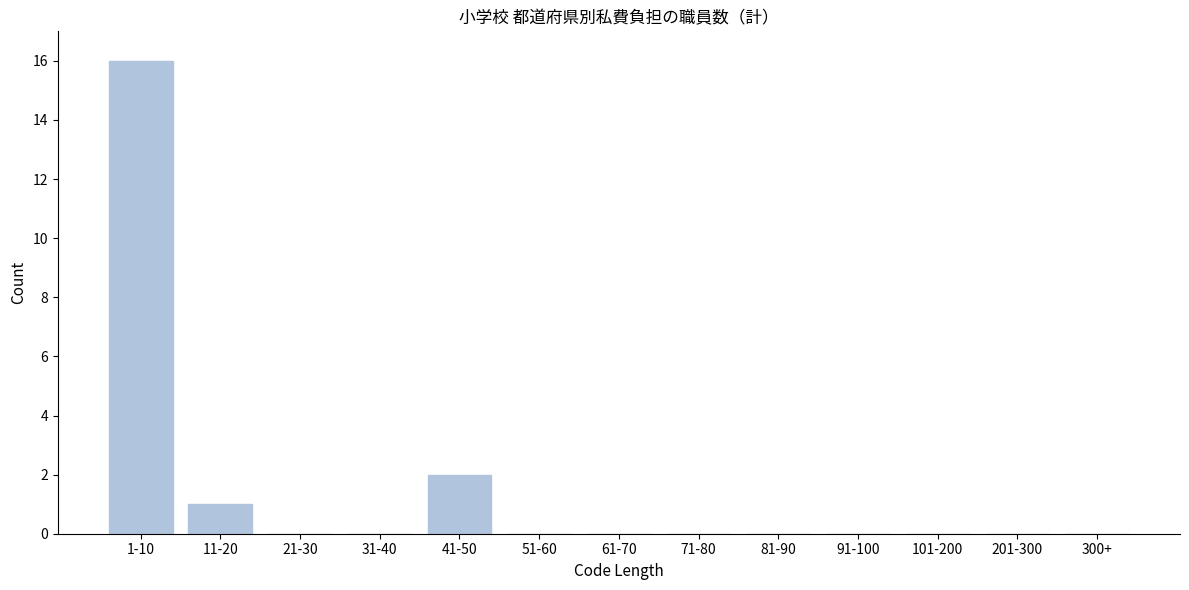

Reading left to right, extract all data points from this chart.

1-10=16	11-20=1	21-30=0	31-40=0	41-50=2	51-60=0	61-70=0	71-80=0	81-90=0	91-100=0	101-200=0	201-300=0	300+=0